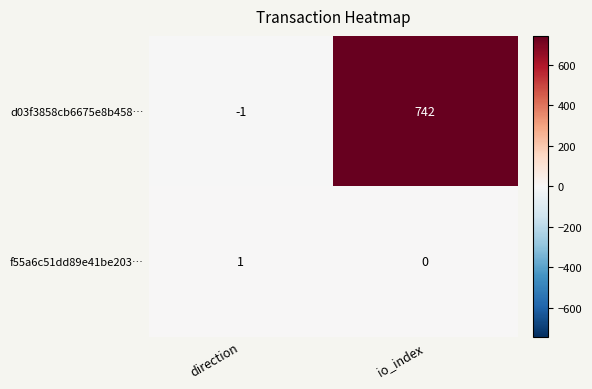

At which category is the sum across all series the highest?

io_index